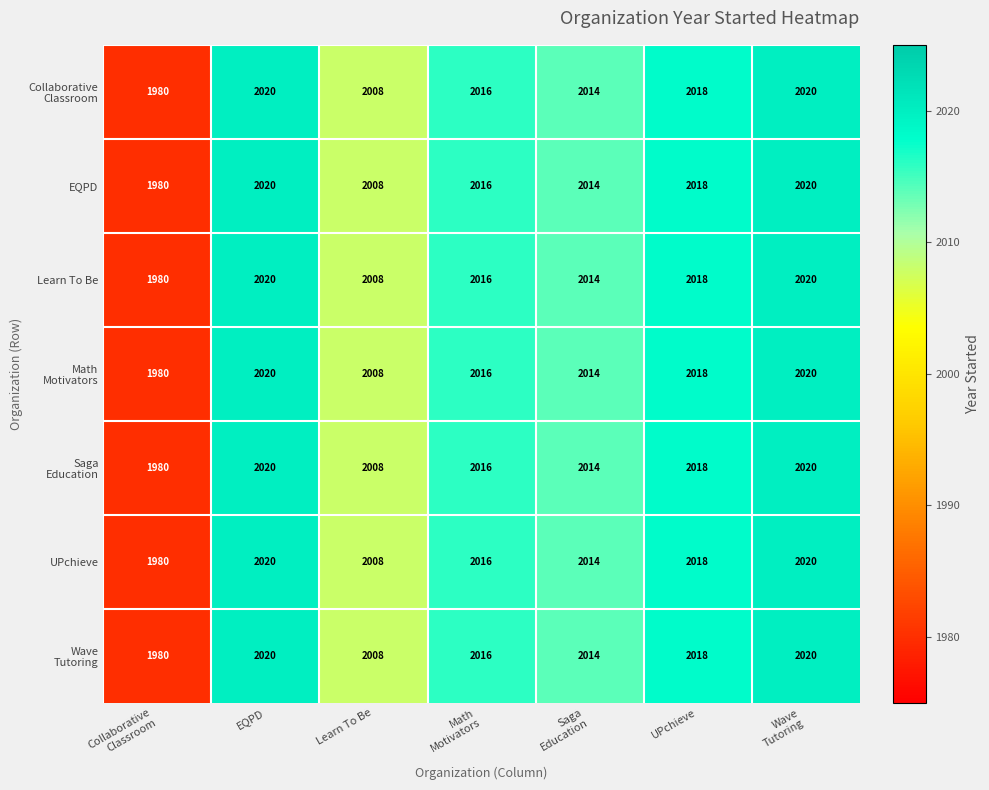

Where does the EQPD series first go above 2016?

EQPD